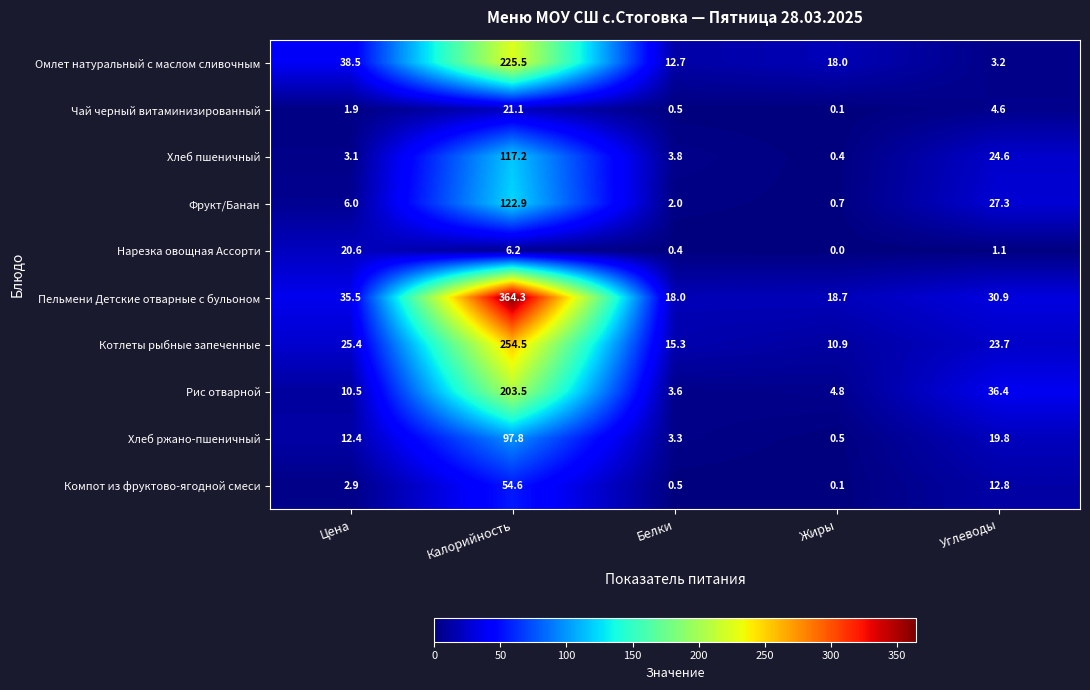

At which label does Хлеб ржано-пшеничный first exceed 12?

Цена